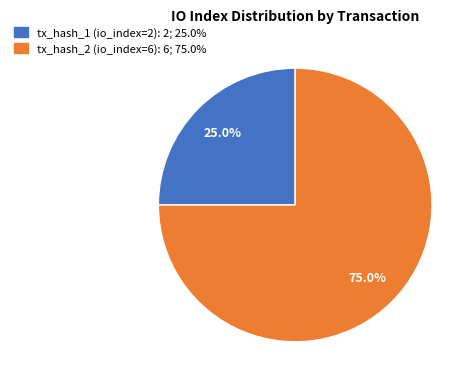

Rank the categories by value from highest to lowest.

tx_hash_2 (io_index=6), tx_hash_1 (io_index=2)